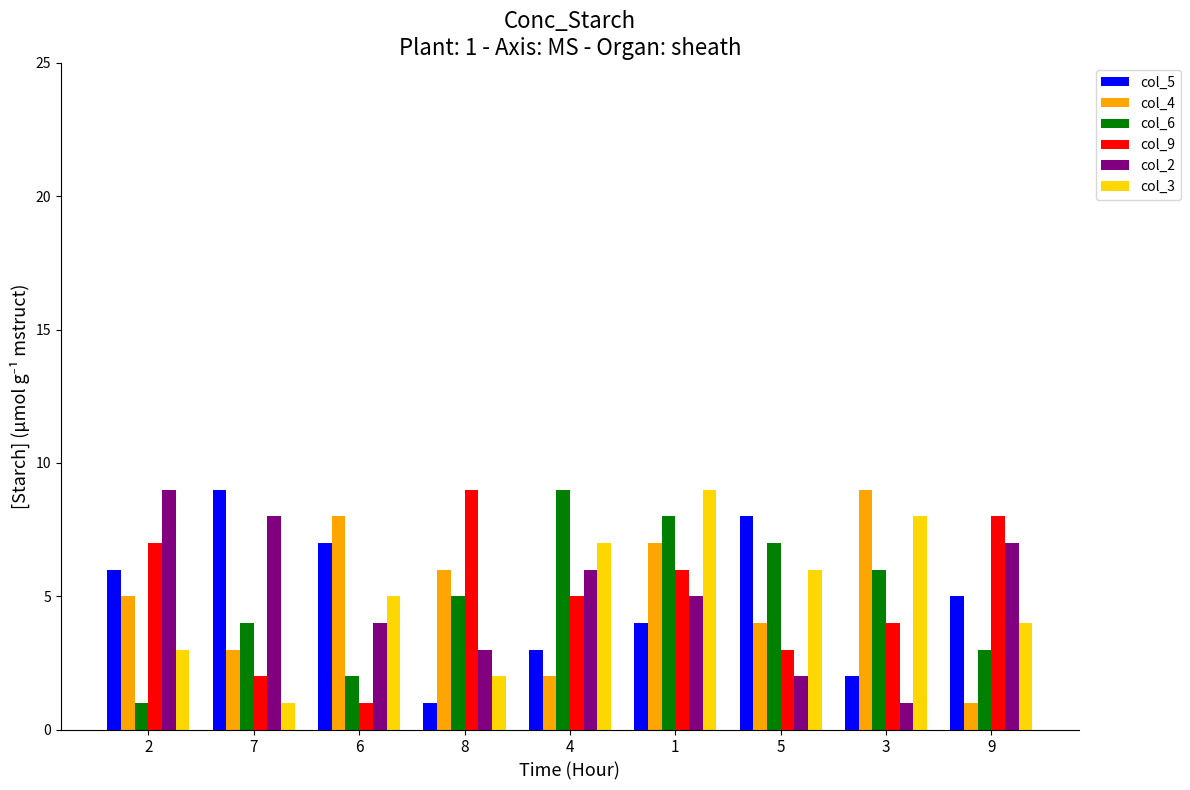

The col_9 series shows 5 at 4. True or false?

True